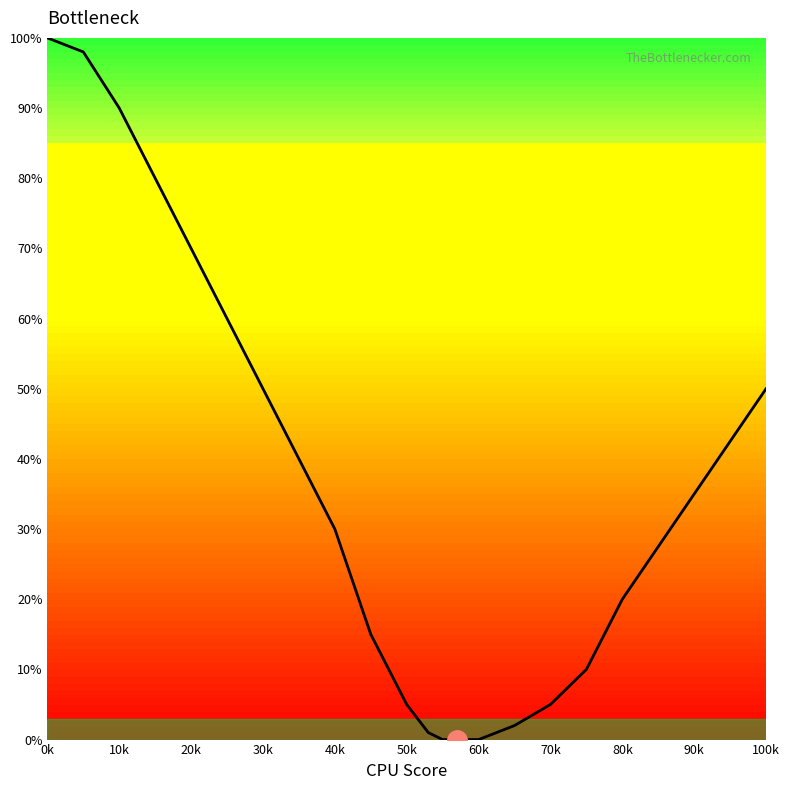

What is the maximum value shown in the chart?

100